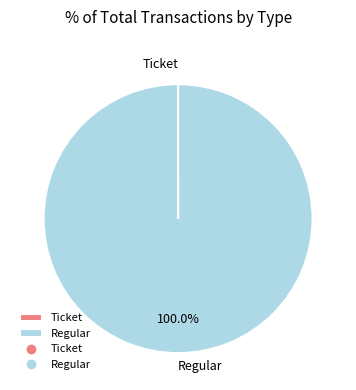

What is the largest slice in the pie chart?

Regular